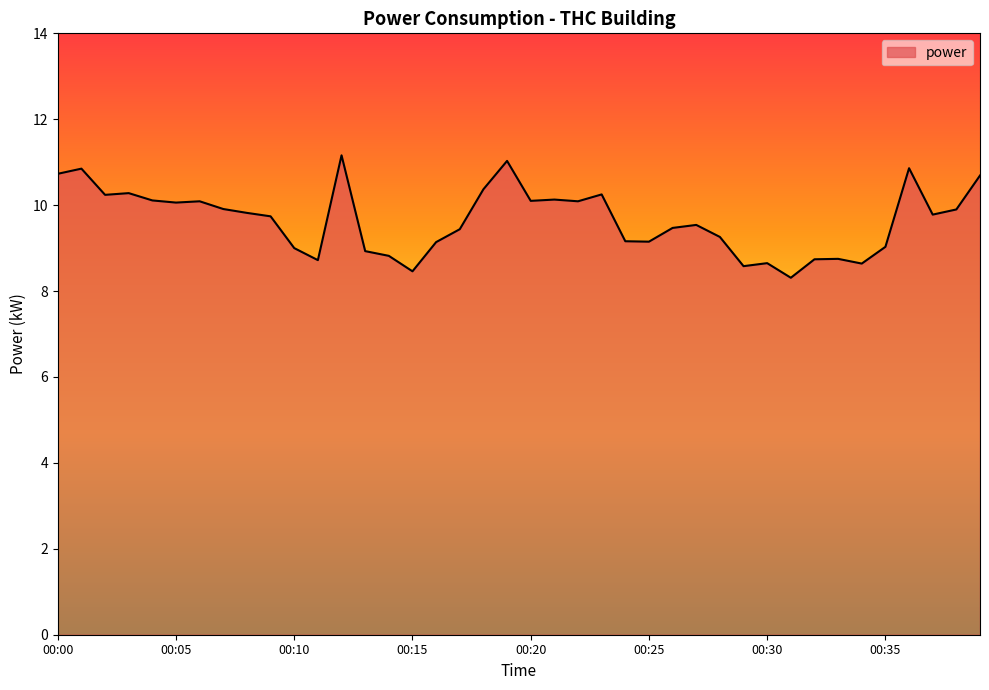

What is the sum of all values?

386.0